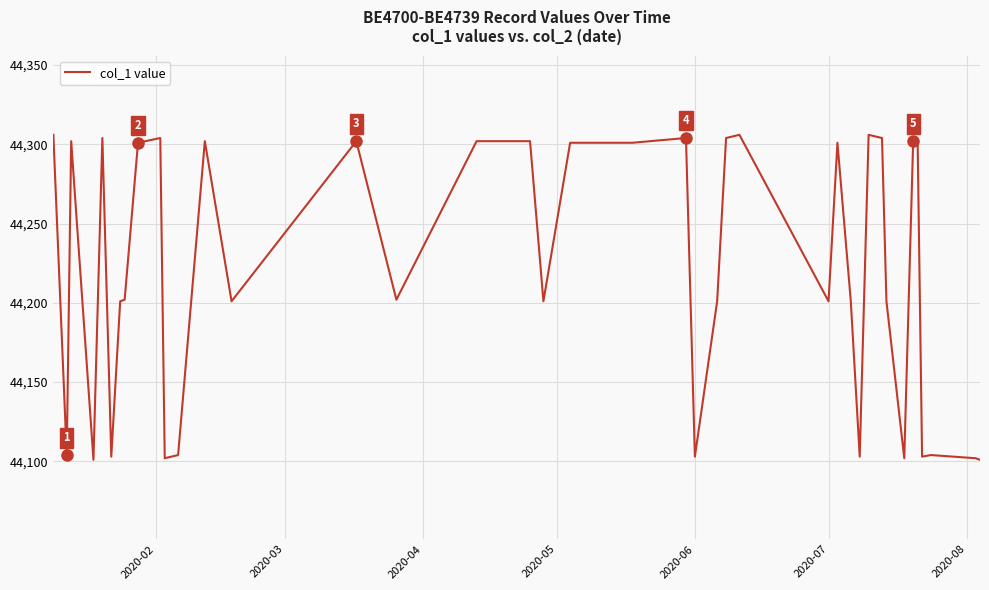

What is the smallest value displayed?

44101